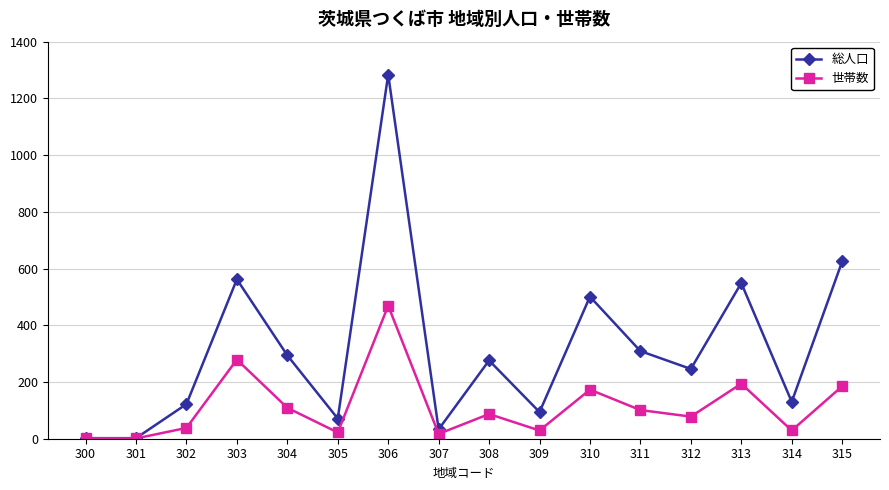

In 世帯数, how many points are higher than both neighbors (excluding endpoints)?

5